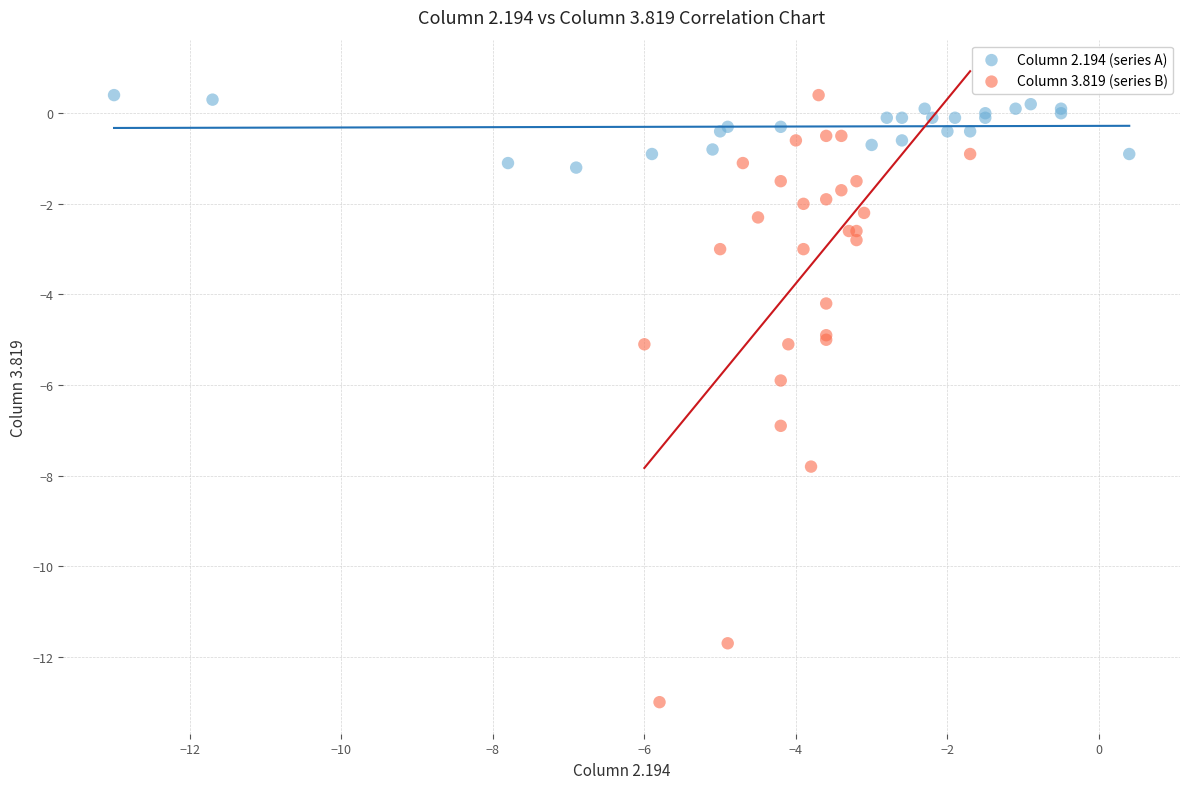

Which series reaches the minimum Y coordinate?

Column 3.819 (series B)